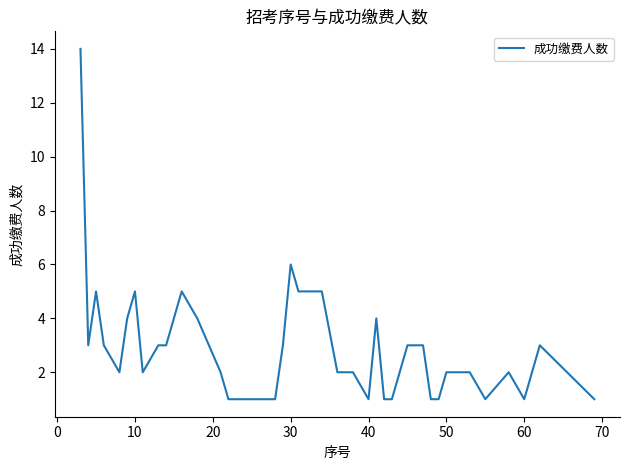

What is the difference between the maximum and minimum values?

13